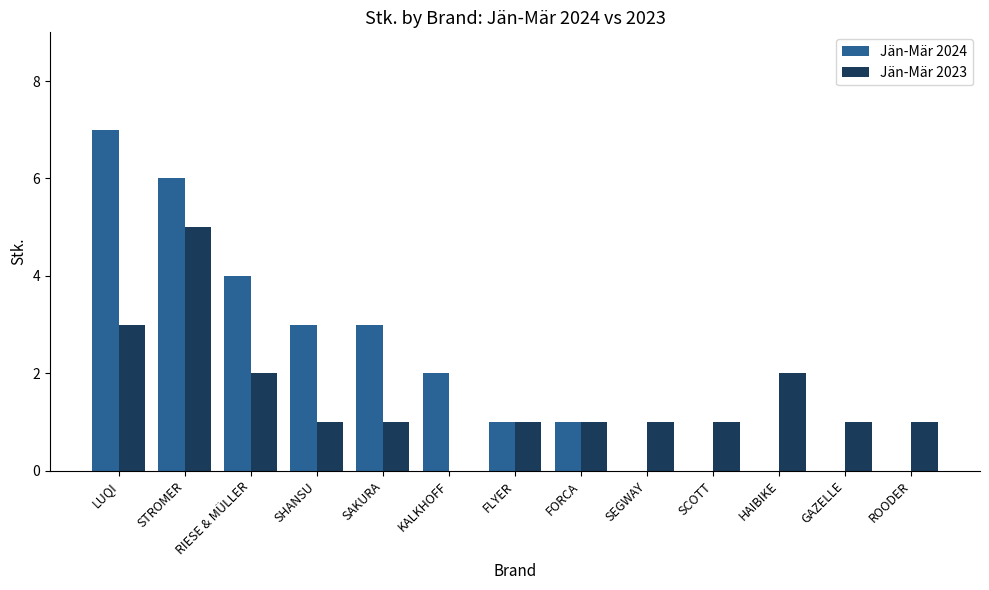

Reading left to right, what are all the values shown in this chart?

Jän-Mär 2024: 7	6	4	3	3	2	1	1	0	0	0	0	0
Jän-Mär 2023: 3	5	2	1	1	0	1	1	1	1	2	1	1